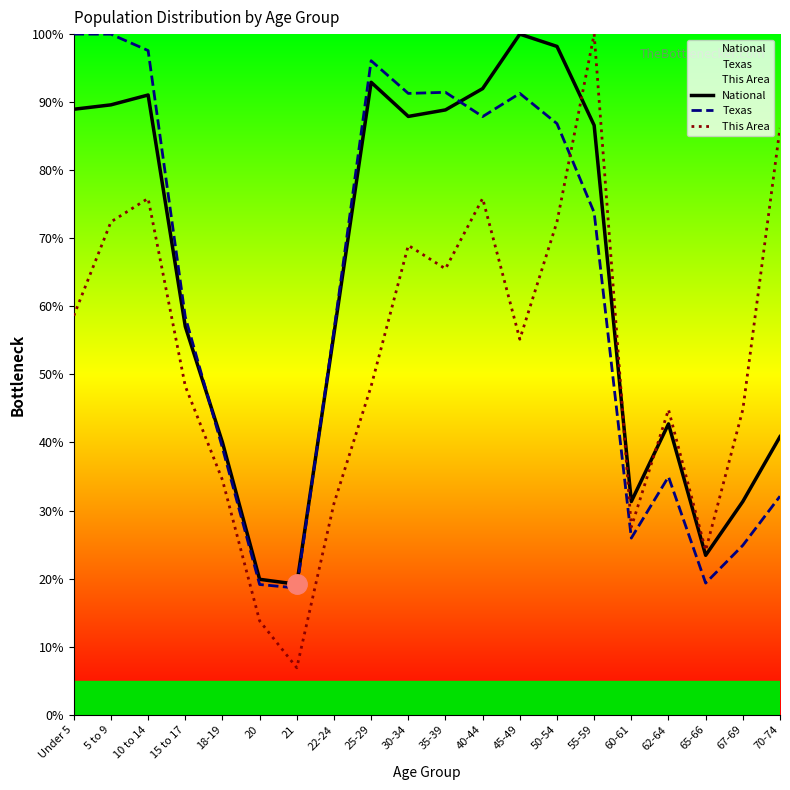

What is the total value across all series at 50-54?

257.5